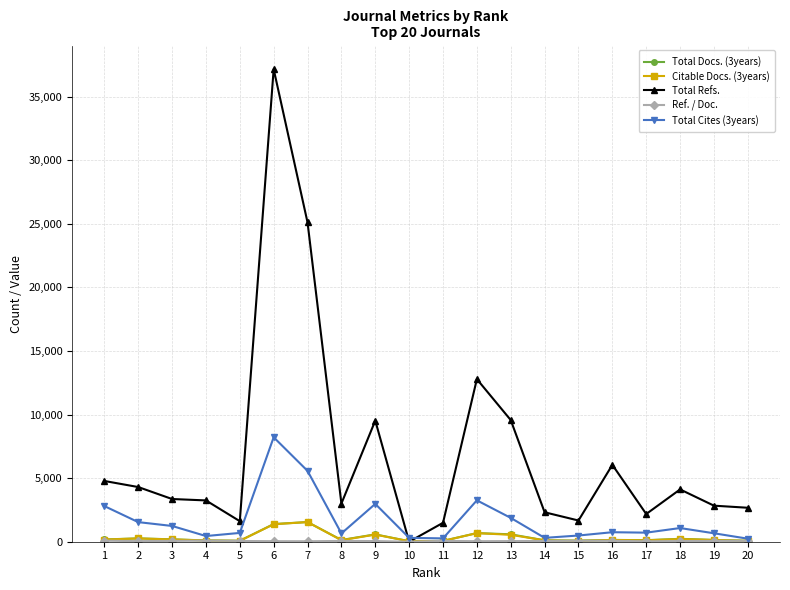

Count the number of data series in this chart.

5